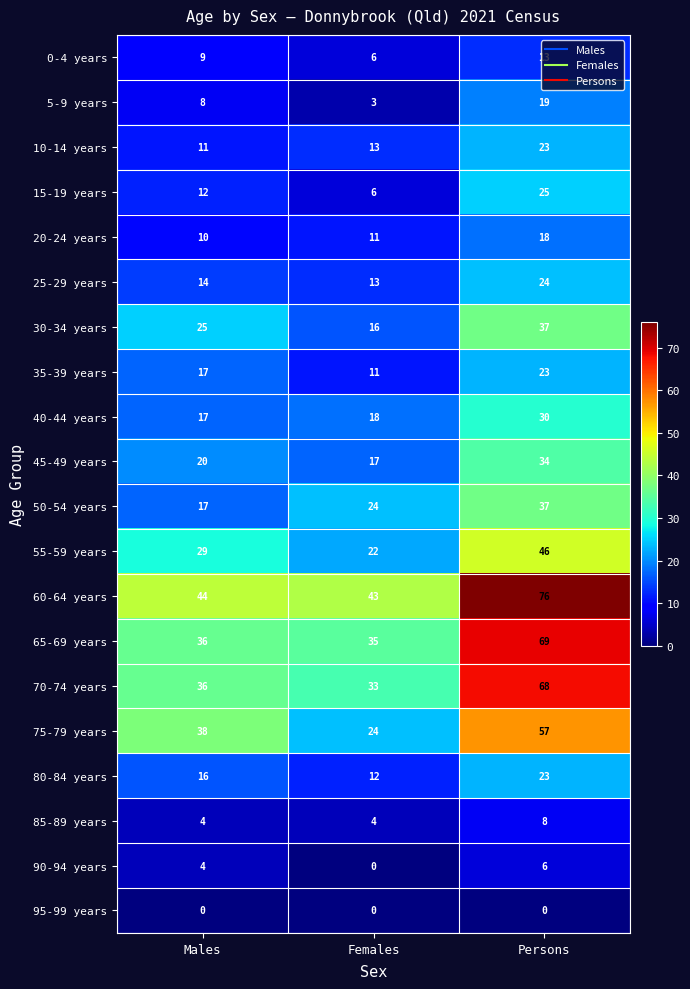

What is the average value of the 45-49 years series?

24